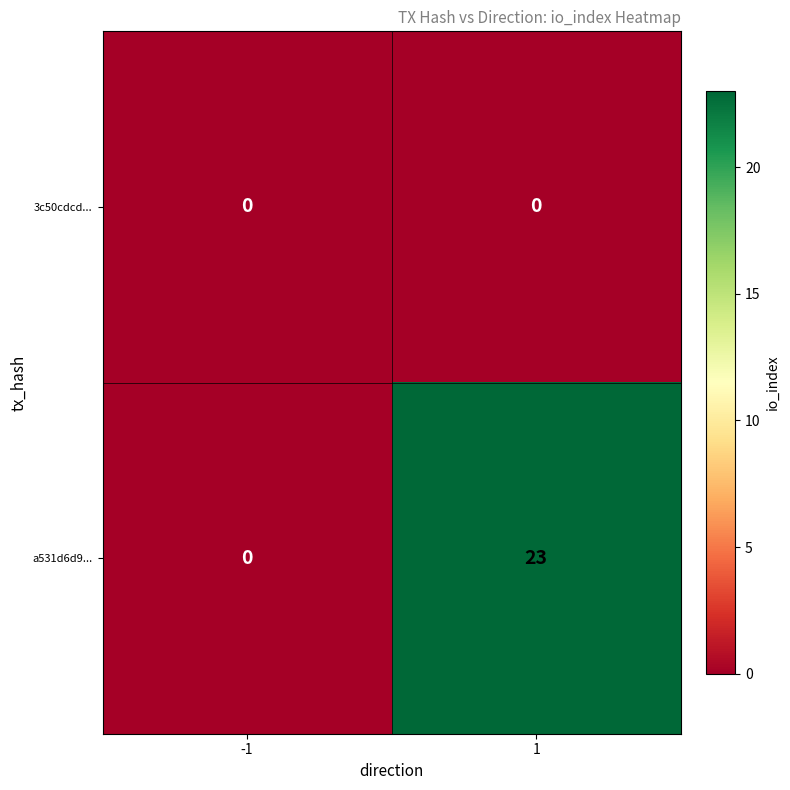

Which series changed the most between -1 and 1?

a531d6d9...